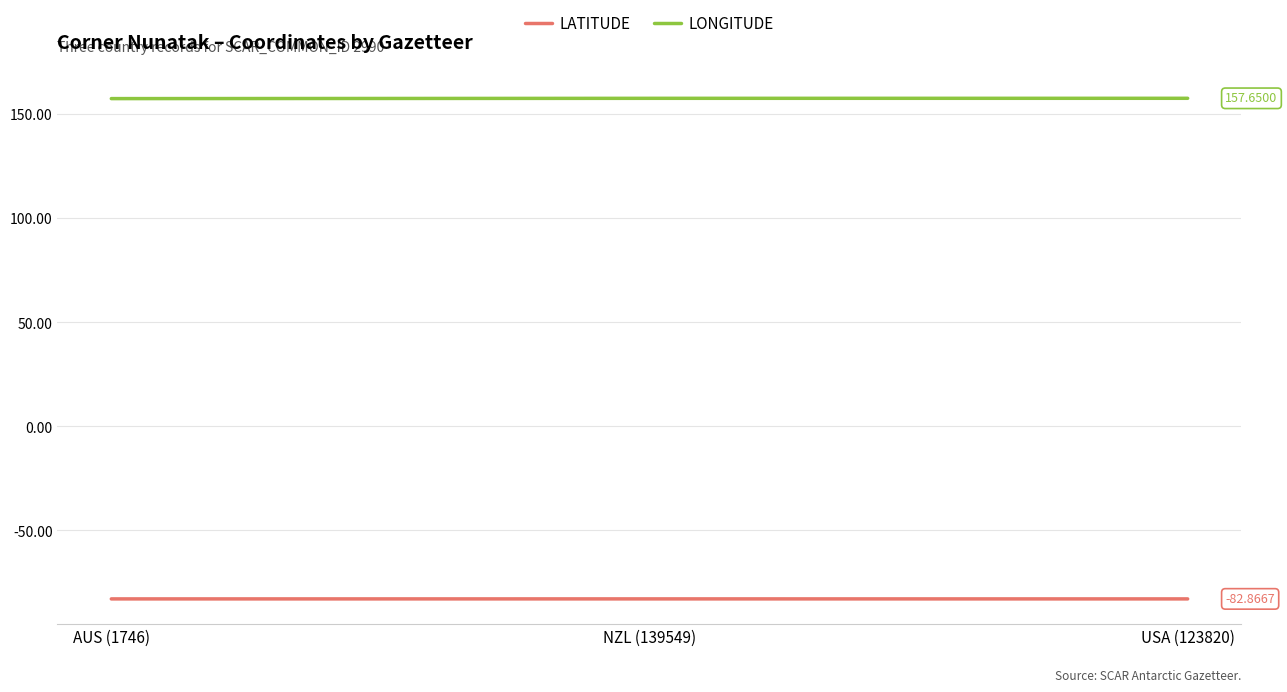

At USA (123820), list the series in order from smallest to largest.

LATITUDE, LONGITUDE